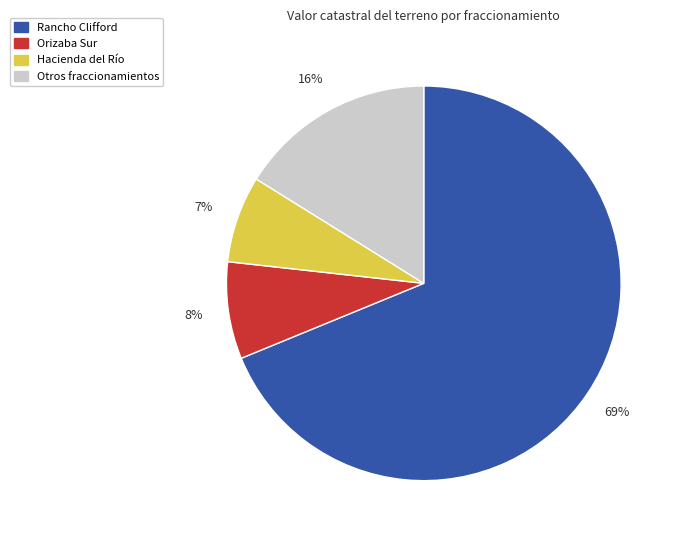

Does any single category account for the majority?

Yes